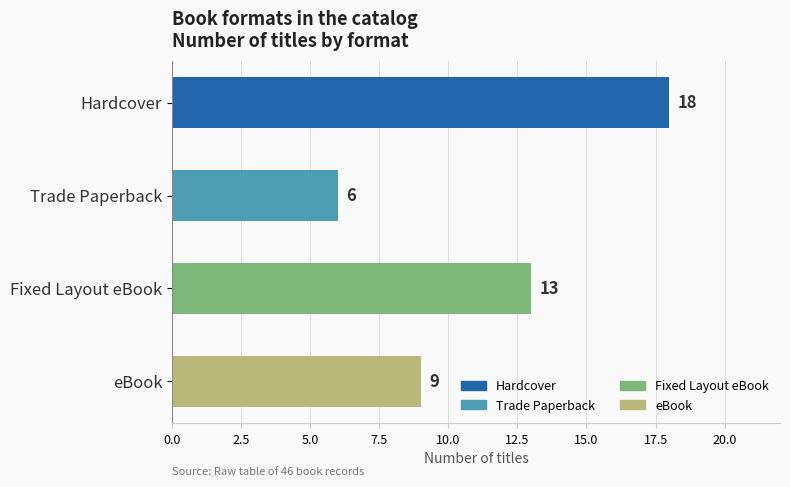

Count the values in the range 9 to 18.

3